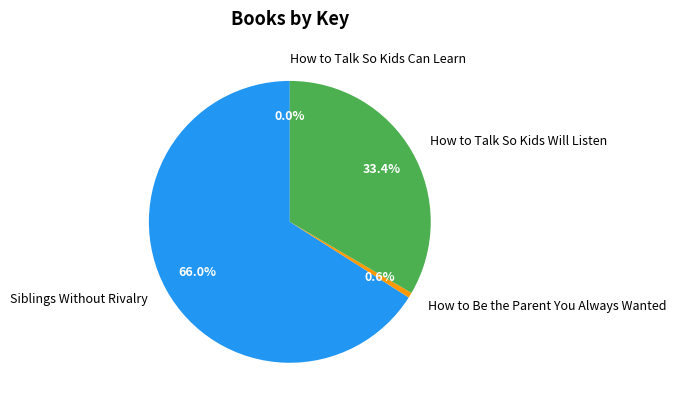

How much of the chart is everything except How to Talk So Kids Will Listen?

66.6%